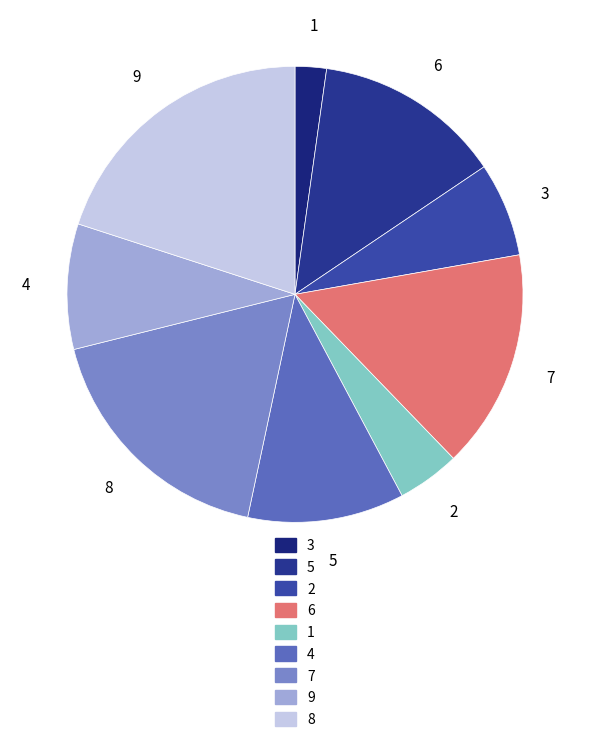

Approximately how many times larger is the value at 6 compared to 4?

1.4